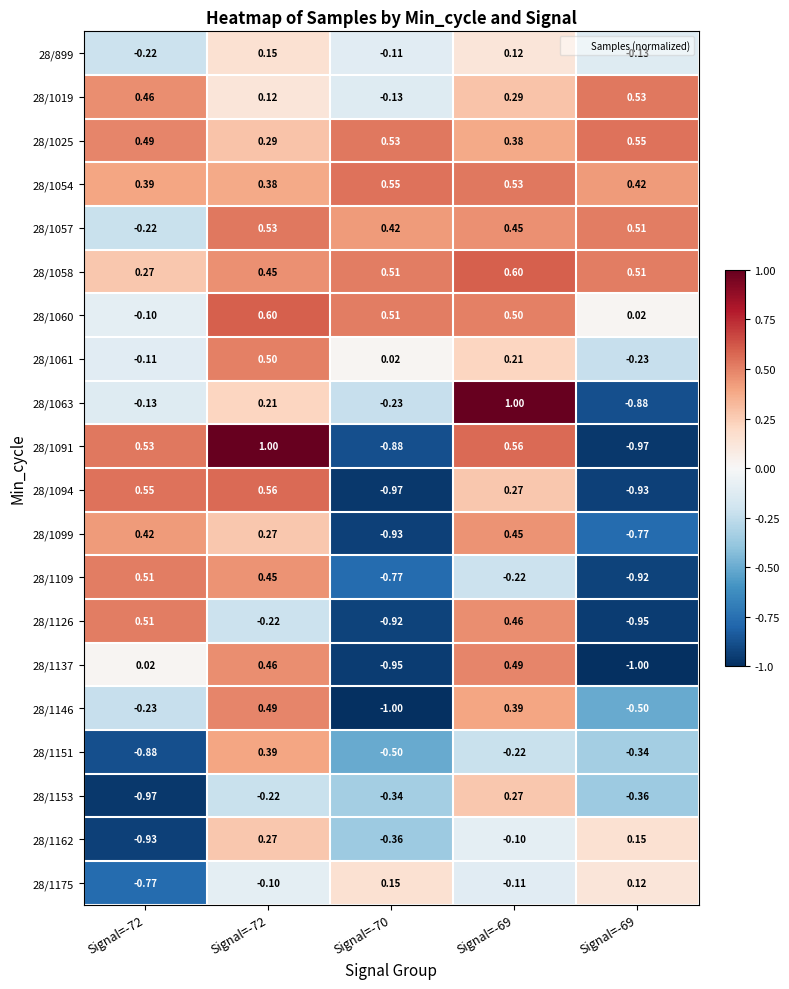

How many series are shown in this chart?

20